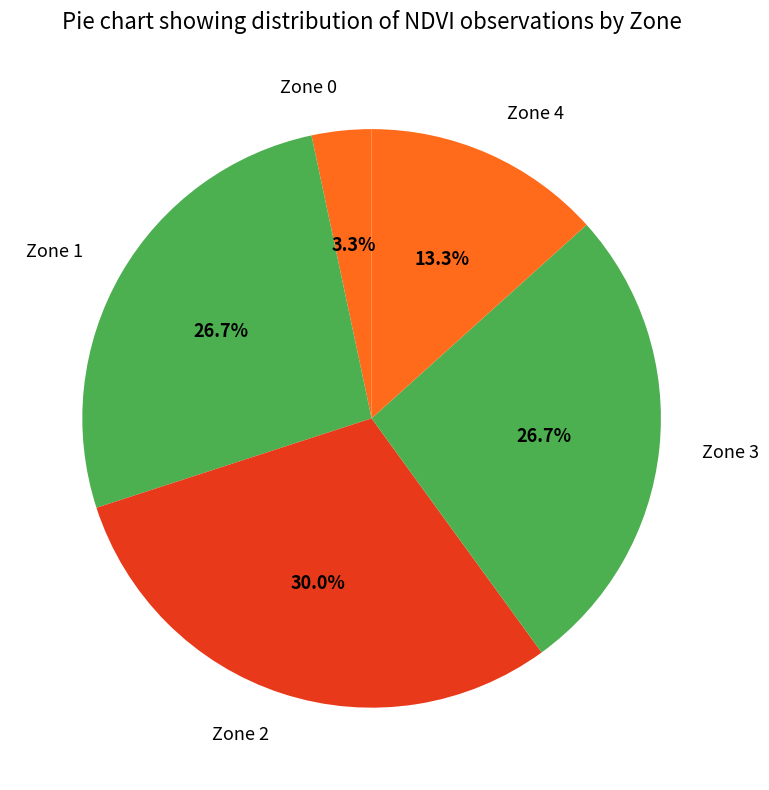

Approximately how many times larger is the value at Zone 1 compared to Zone 2?

0.9